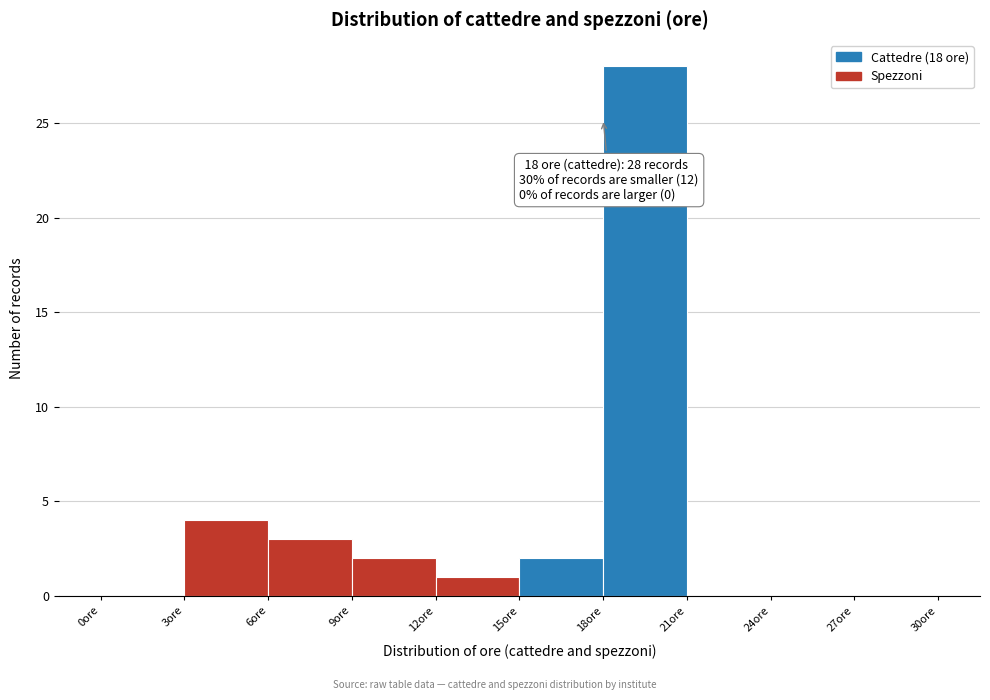

Over which range of the x-axis is the bar tallest?

18 to 21